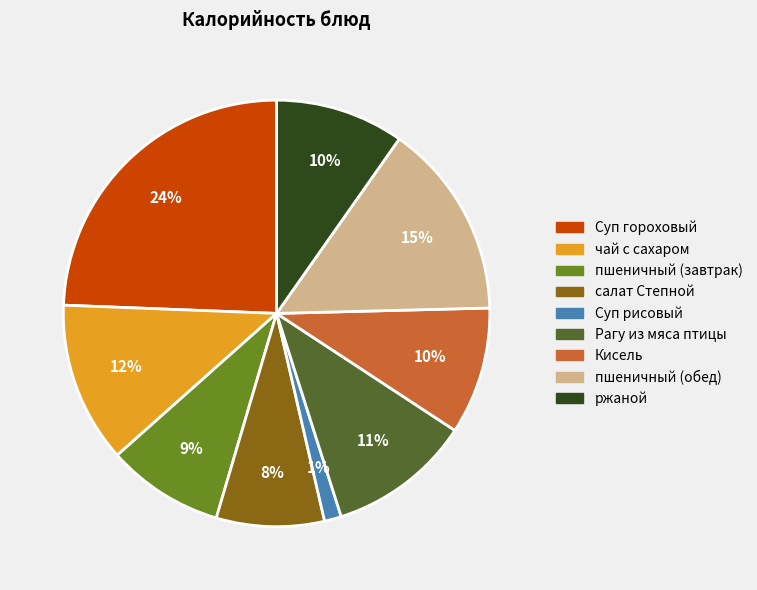

Do Рагу из мяса птицы and салат Степной together represent more than half of the pie?

No